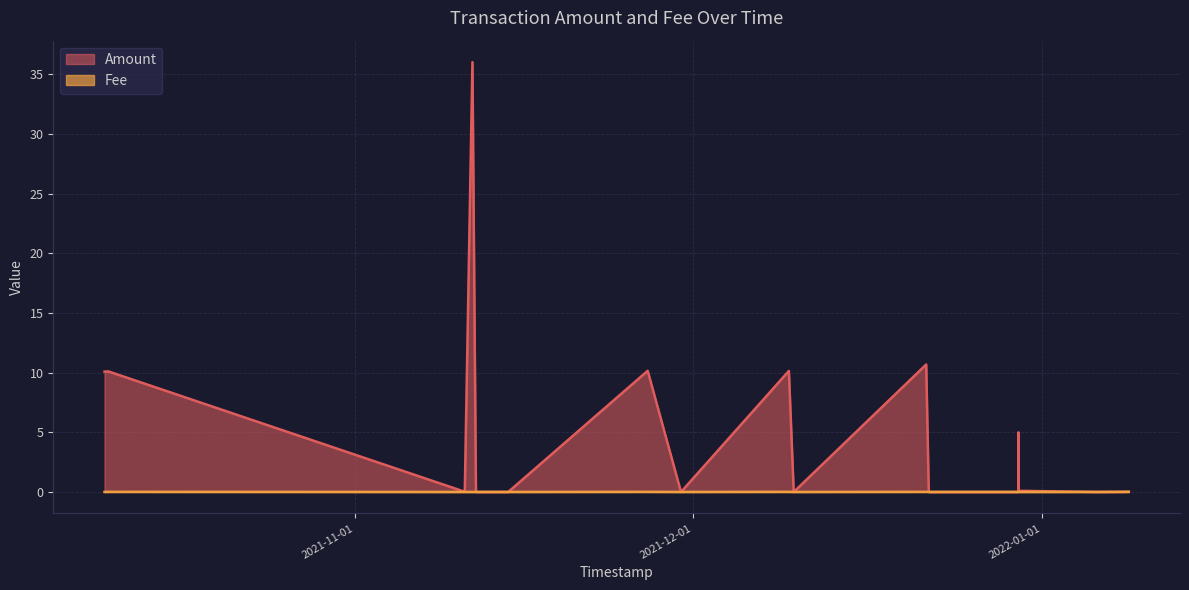

What is the maximum value shown in the chart?

36.0